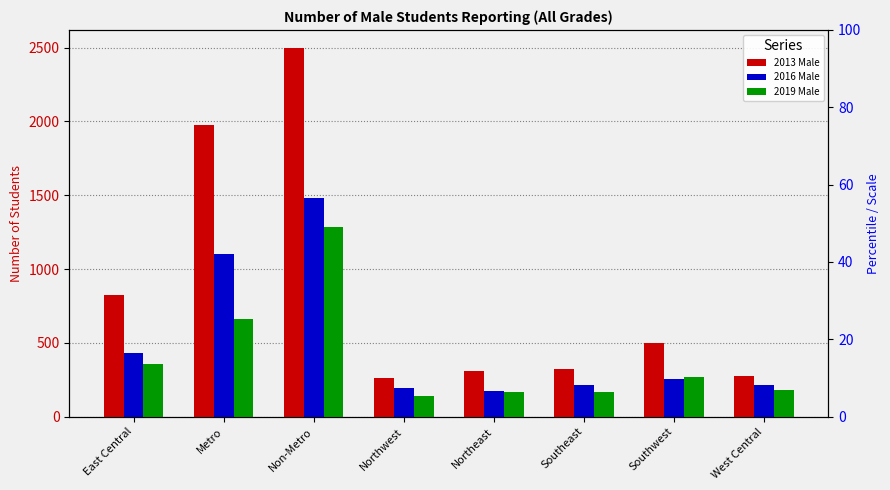

Reading left to right, transcribe all the data shown in this chart.

2013 Male: 822	1978	2495	264	312	326	496	275
2016 Male: 432	1102	1482	191	176	214	254	215
2019 Male: 358	664	1283	142	166	165	271	181